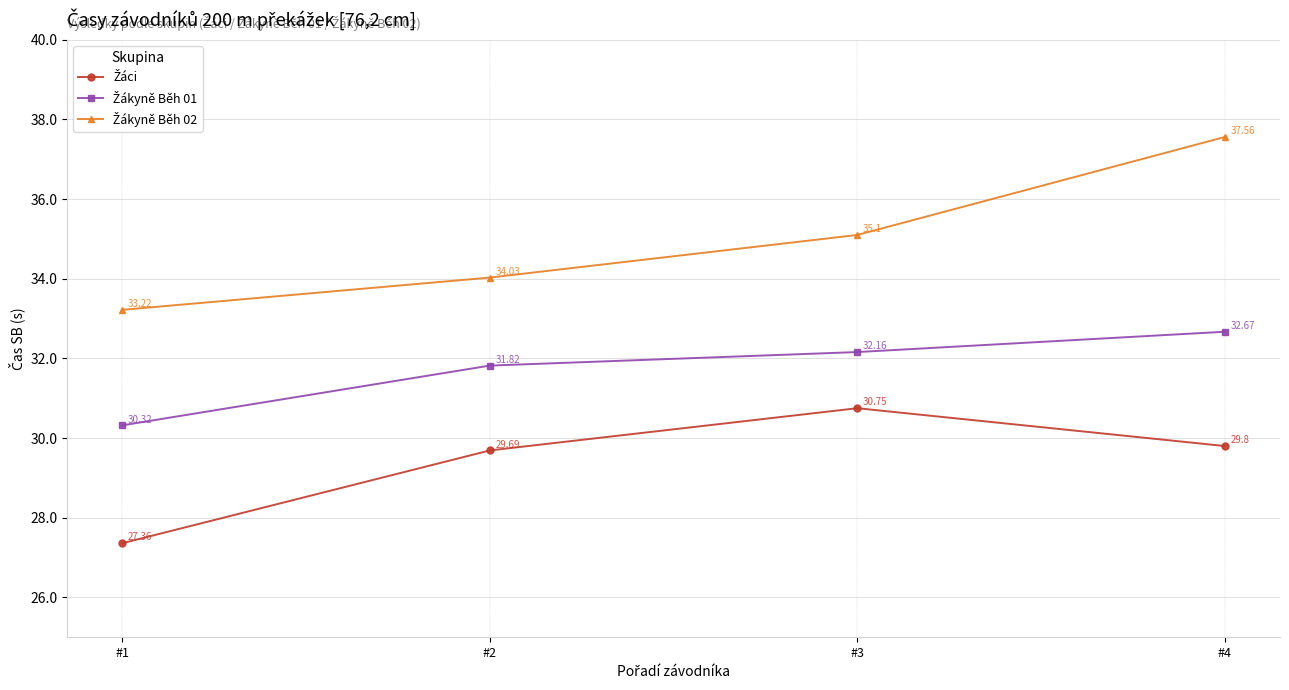

At how many categories does at least one series exceed 35?

2